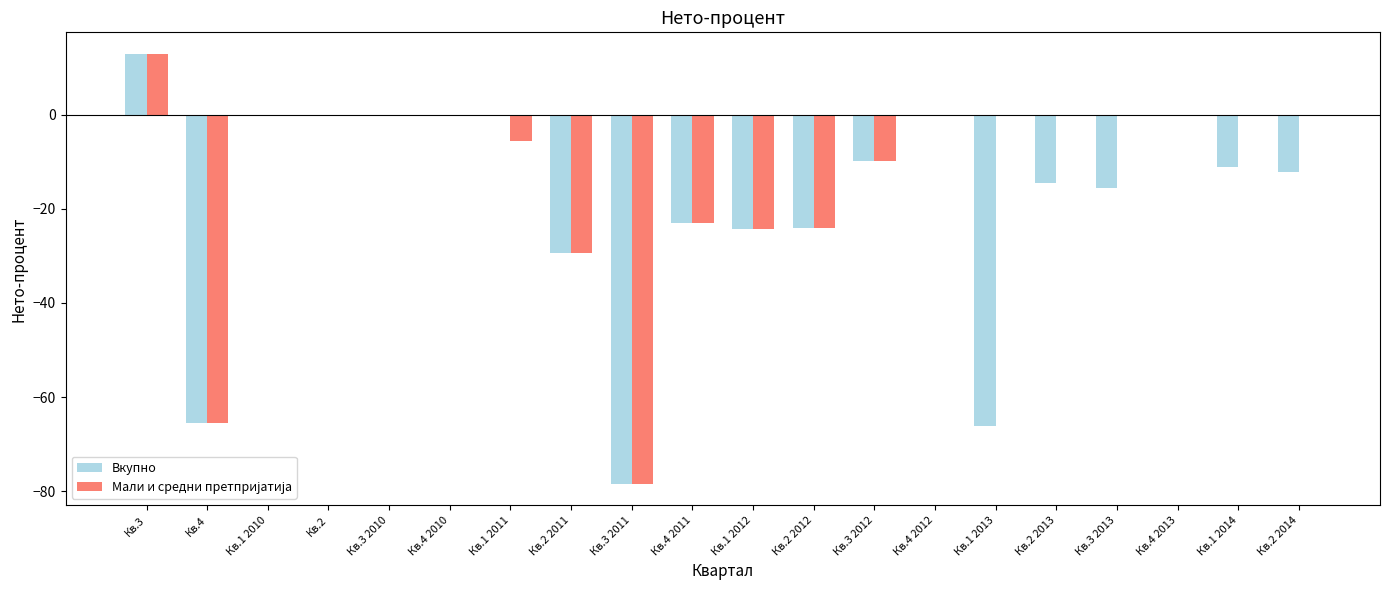

Where does the Вкупно series first go above -11?

Кв.3